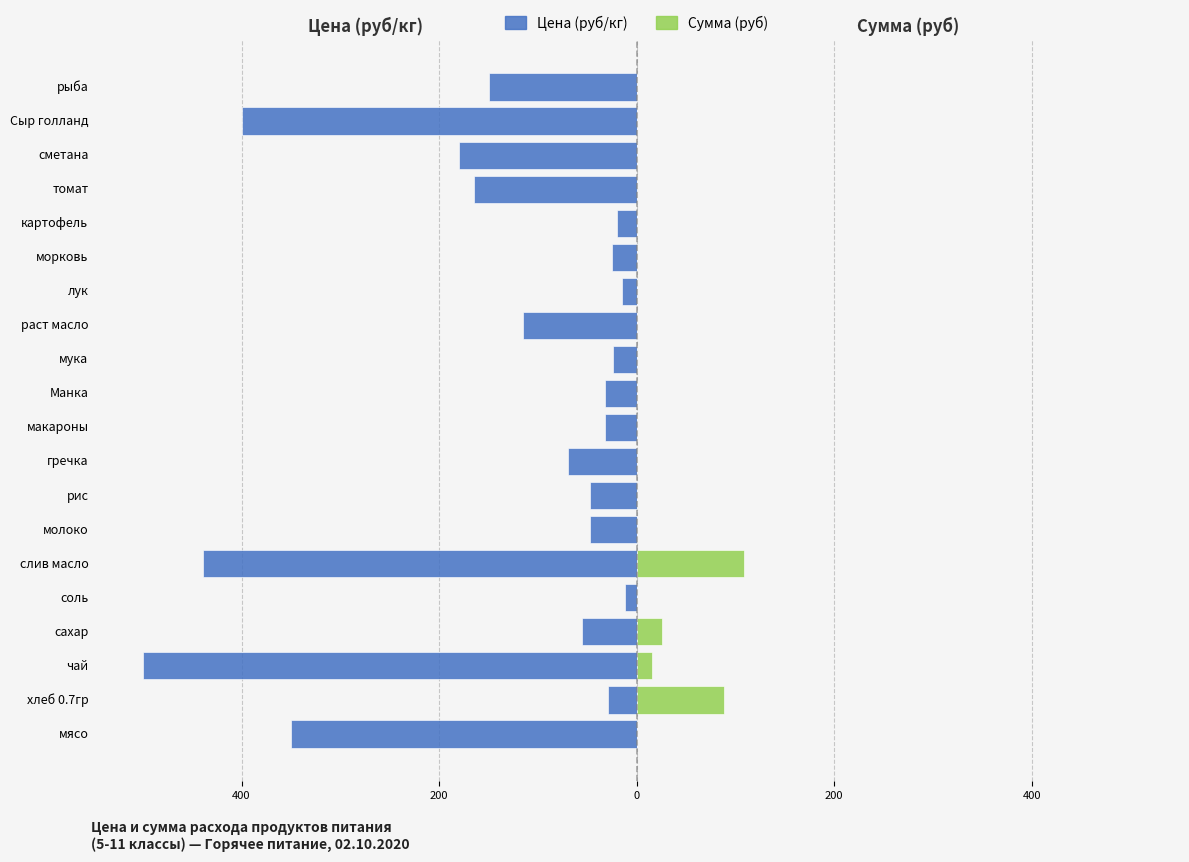

How many bars are there in each group?

2